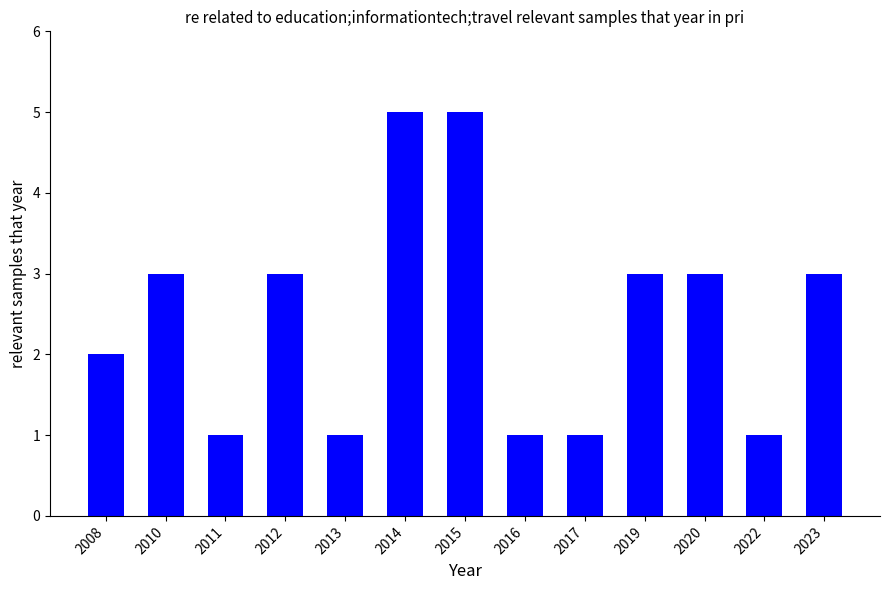

Between 2013 and 2010, which is larger?

2010